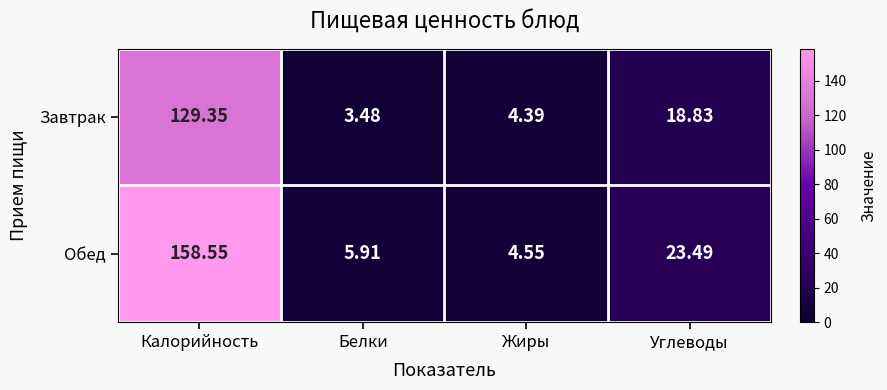

At which label does Завтрак first exceed 18?

Калорийность